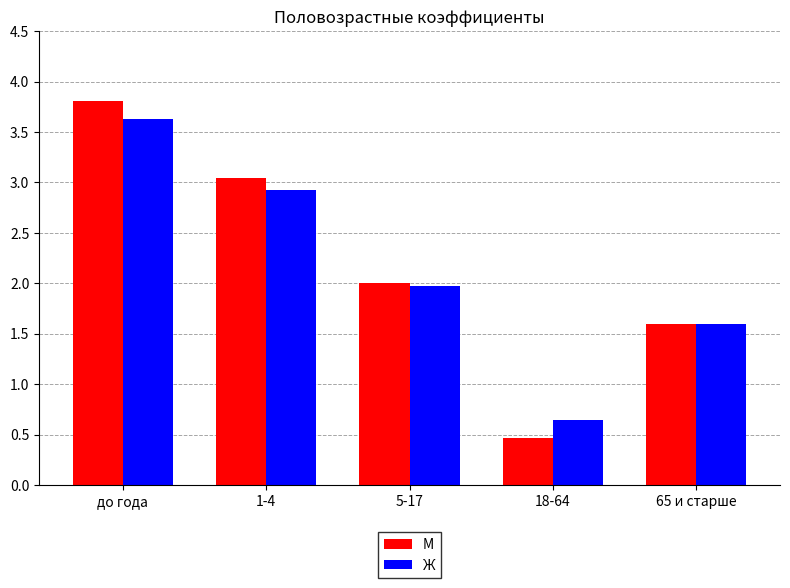

What position from the left is 1-4?

2